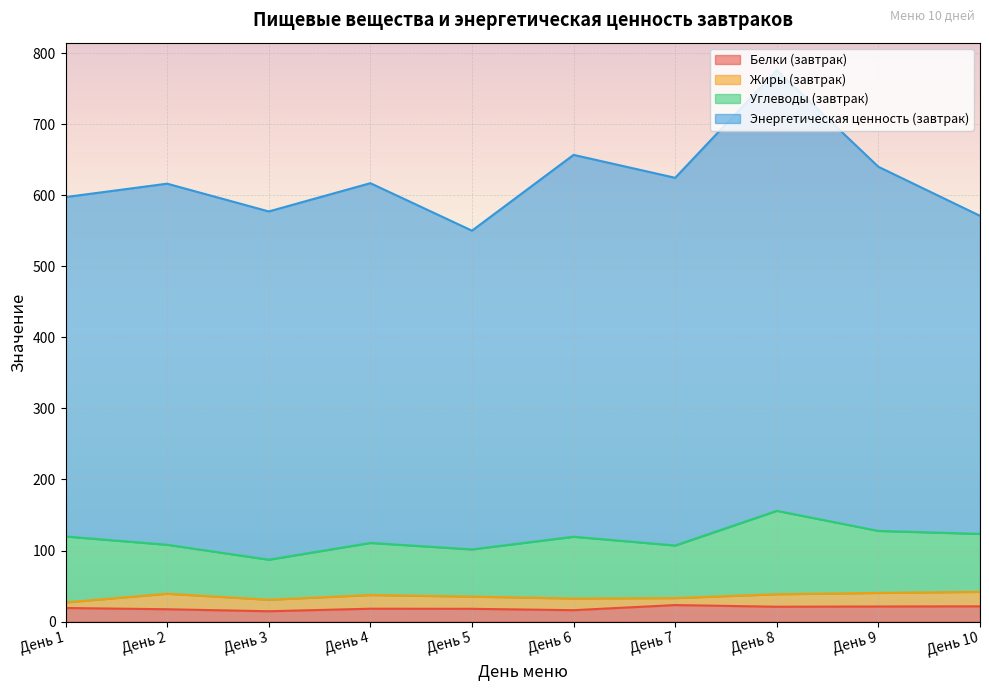

The value of Углеводы (завтрак) at День 2 is 68.9. True or false?

True